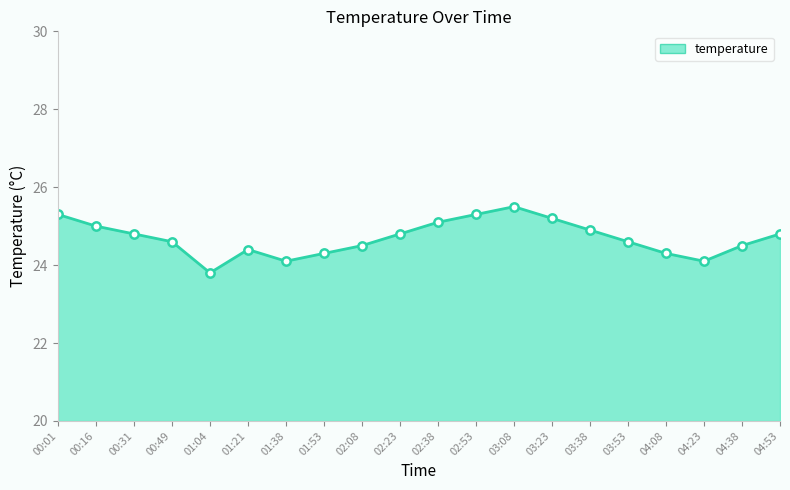

Reading left to right, list all the values displayed in this chart.

25.3	25.0	24.8	24.6	23.8	24.4	24.1	24.3	24.5	24.8	25.1	25.3	25.5	25.2	24.9	24.6	24.3	24.1	24.5	24.8